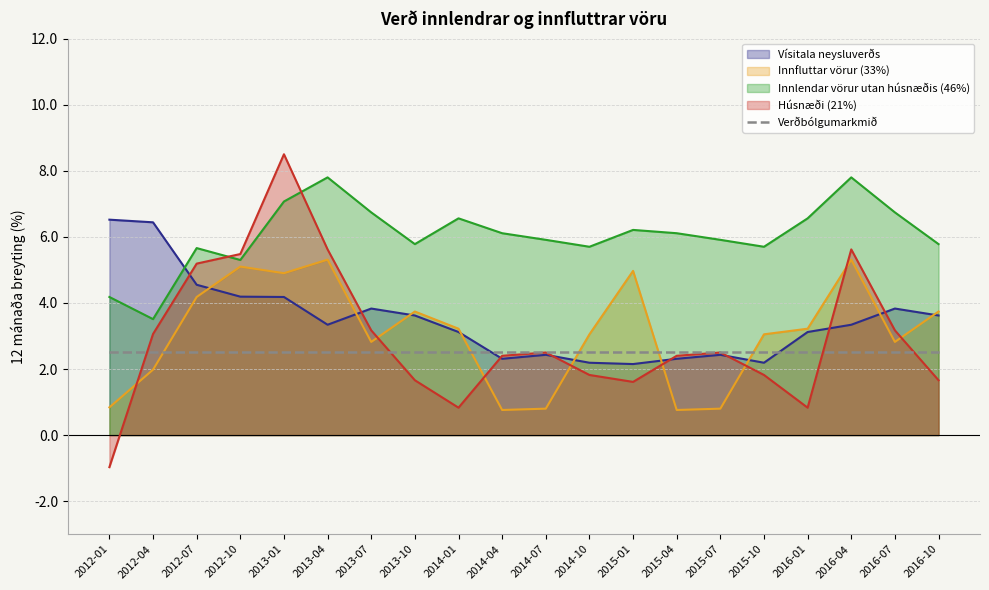

What is the sum of the Húsnæði (21%) values at 2014-04 and 2012-01?

1.4